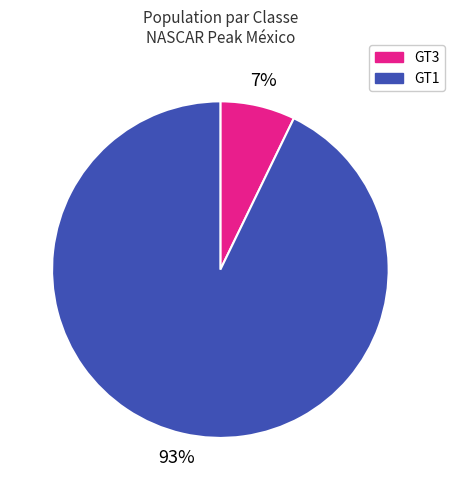

Is there any slice that represents more than half of the pie?

Yes